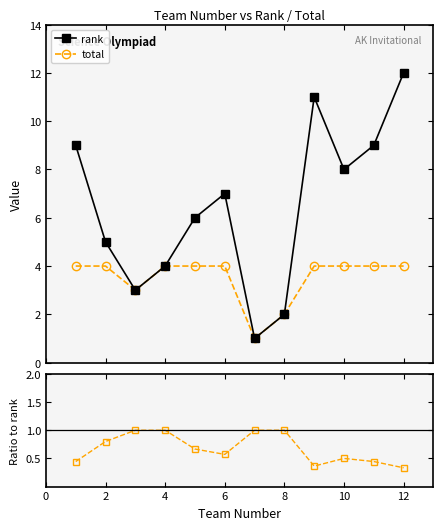

True or false: total/rank and rank cross at least once.

False